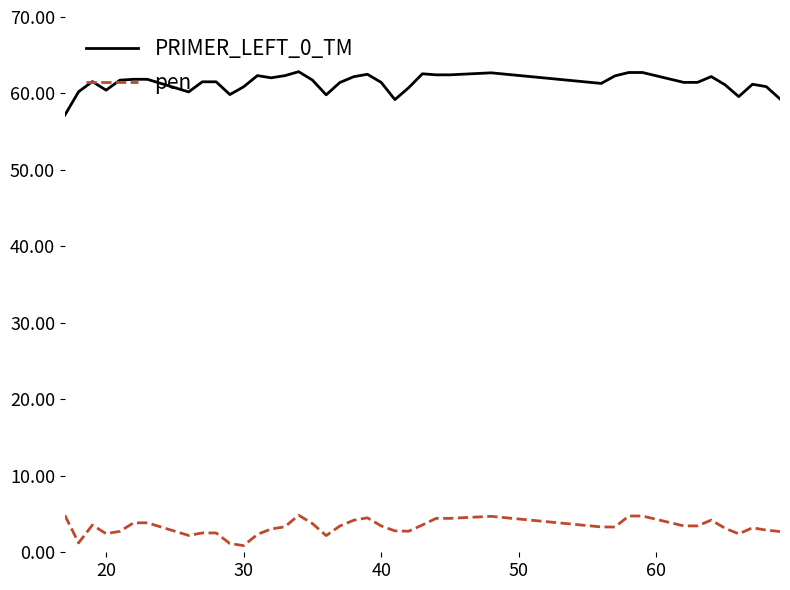

What is the highest value of the PRIMER_LEFT_0_TM series?

62.8